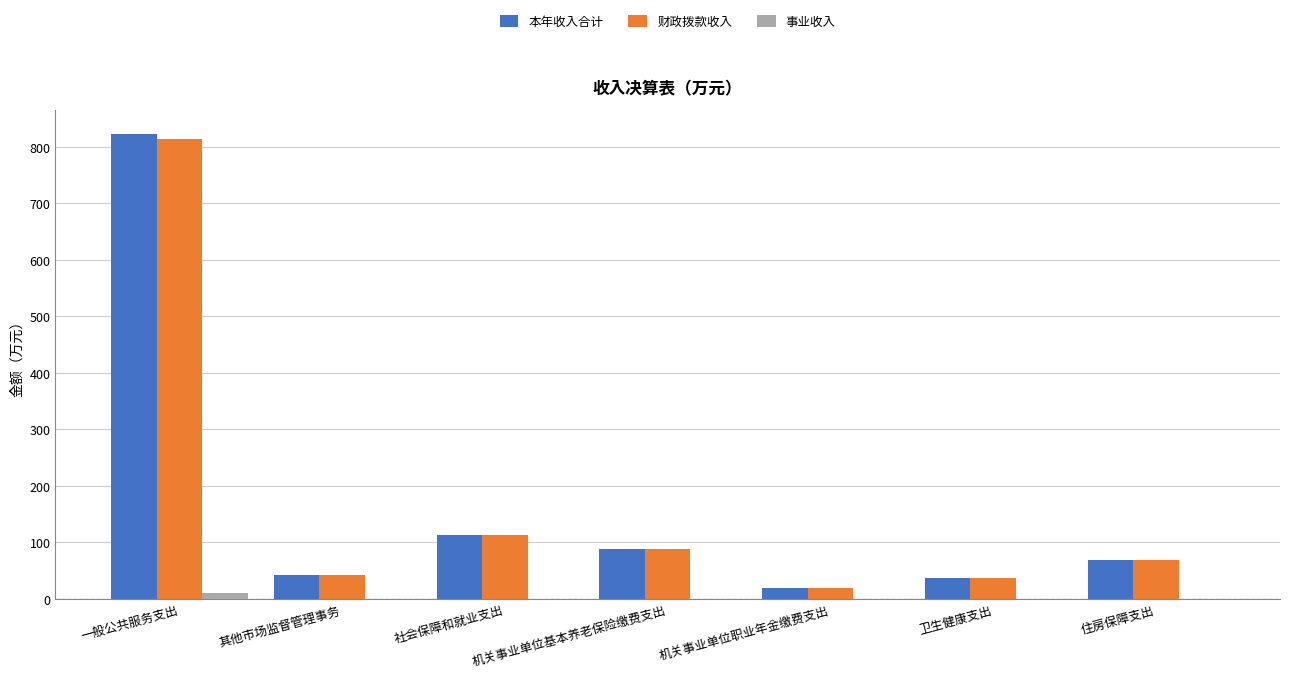

At which label is 财政拨款收入 closest to 416?

社会保障和就业支出